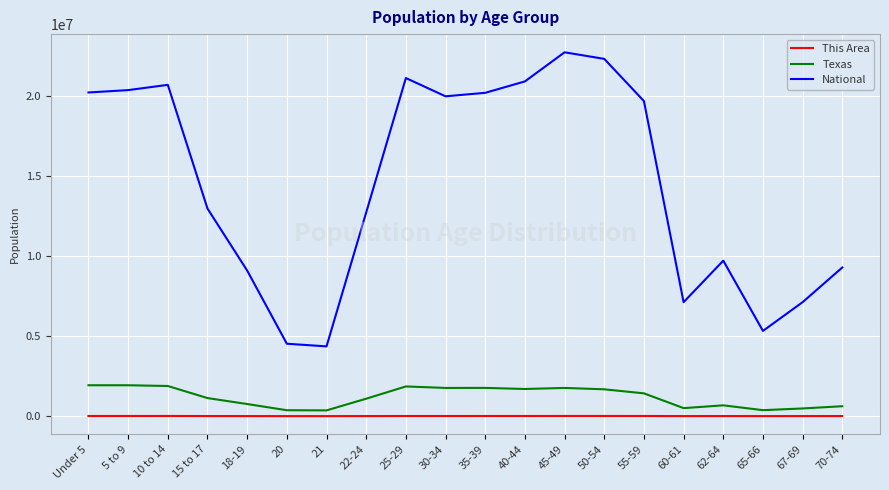

What is the approximate value of National at 70-74, to the nearest 100?

9278200